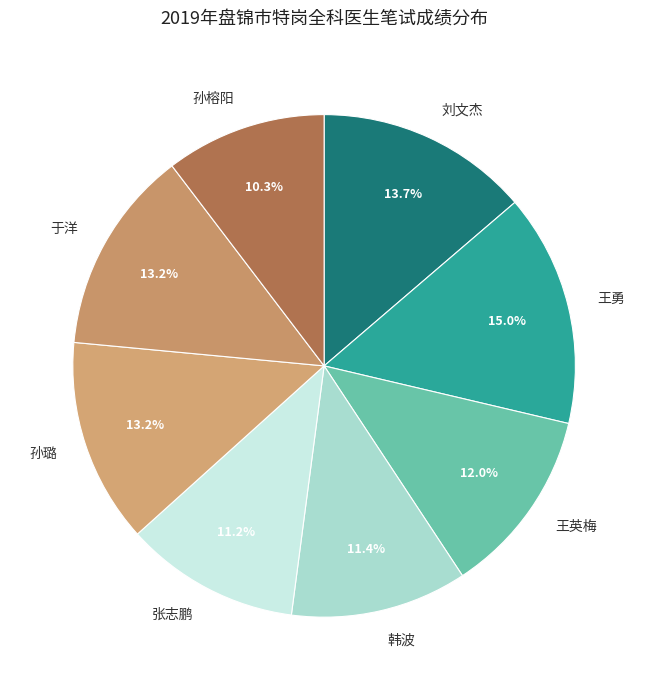

Is the sum of 孙榕阳 and 韩波 greater than half?

No